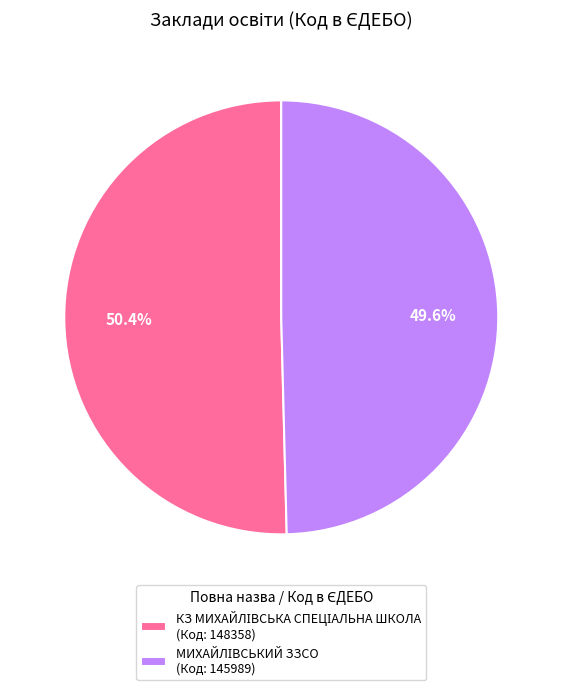

Is there a majority slice in this chart?

Yes